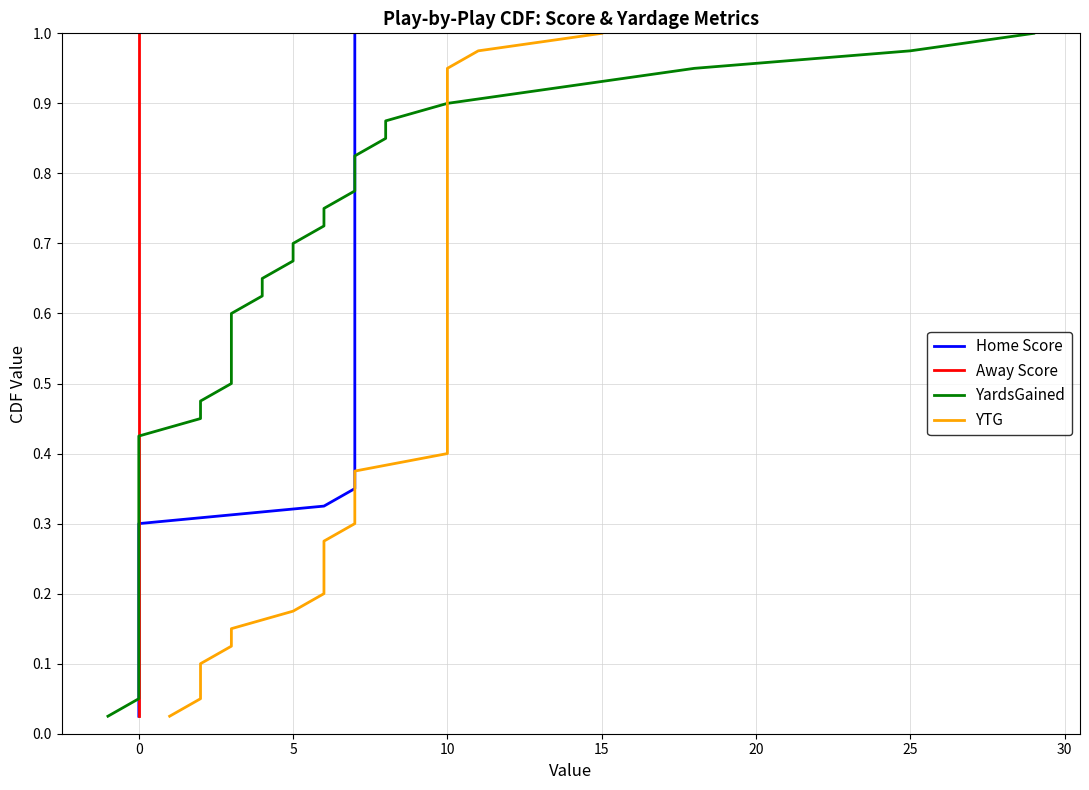

True or false: YardsGained has more than 1 interior local peaks.

False